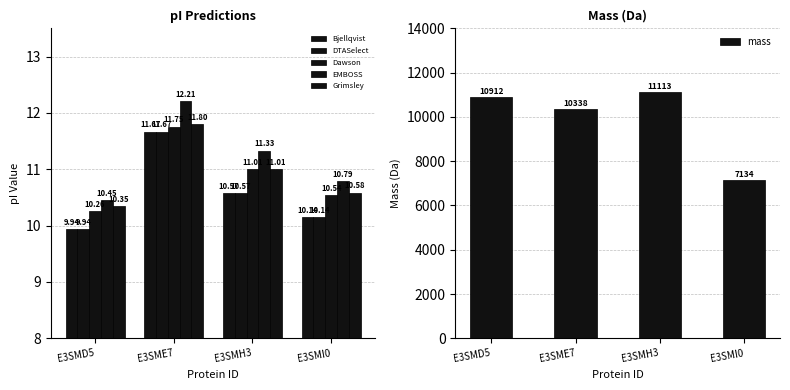

Reading left to right, what are all the values shown in this chart?

Bjellqvist: 9.9	11.7	10.6	10.1
DTASelect: 9.9	11.7	10.6	10.1
Dawson: 10.3	11.8	11.0	10.5
EMBOSS: 10.5	12.2	11.3	10.8
Grimsley: 10.3	11.8	11.0	10.6
mass: 10911.7	10338.0	11112.7	7134.1